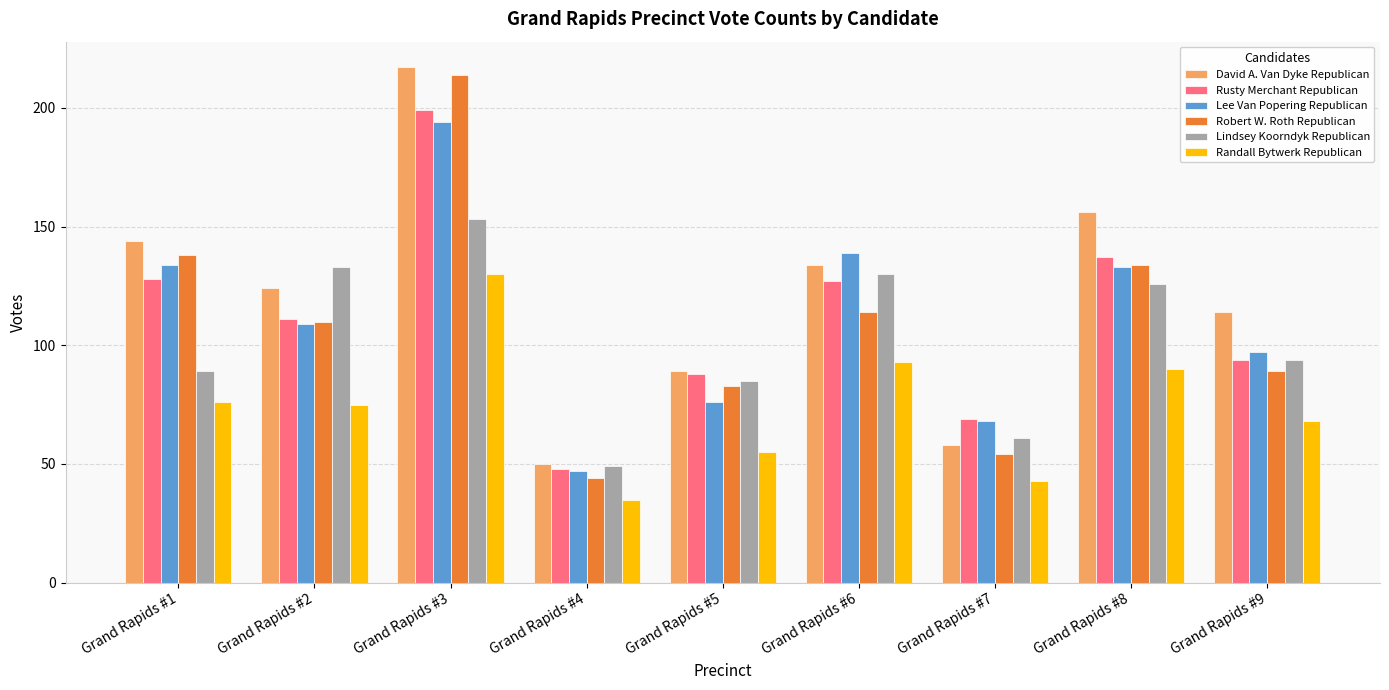

What is the minimum value shown in the chart?

35